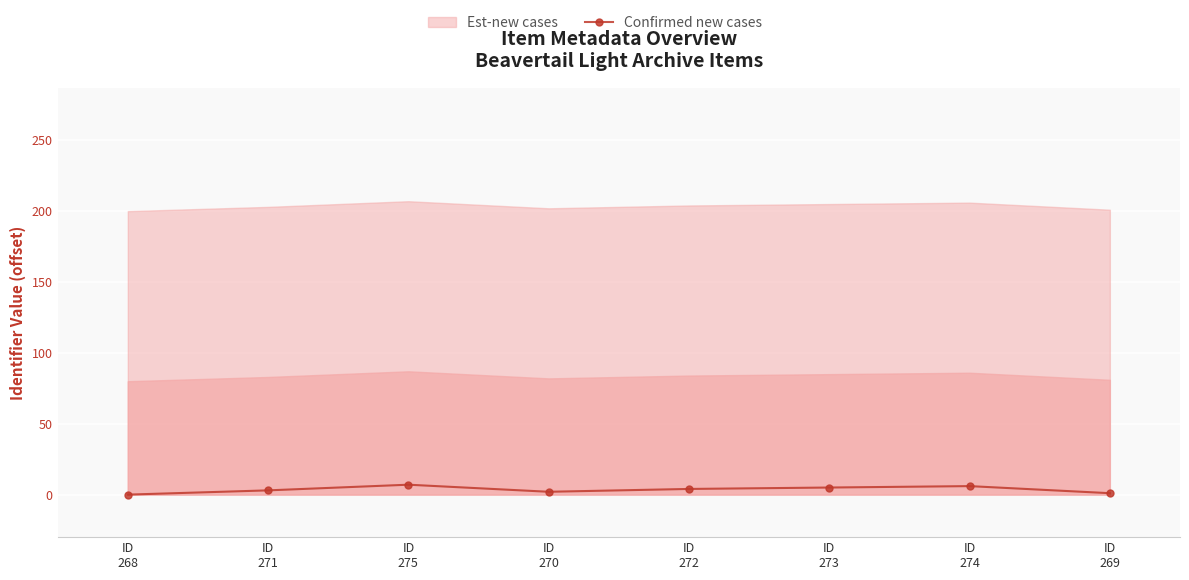

What value does the data have at ID
270?

2